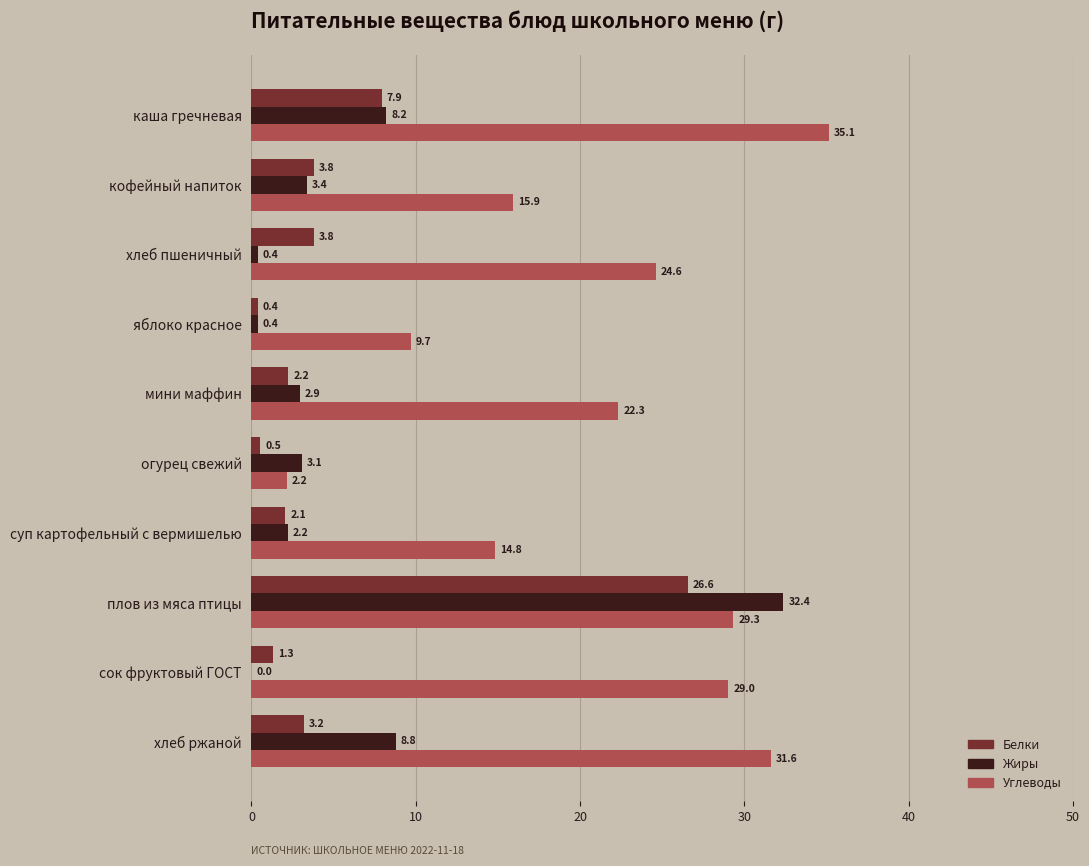

How many data points does each series have?

10